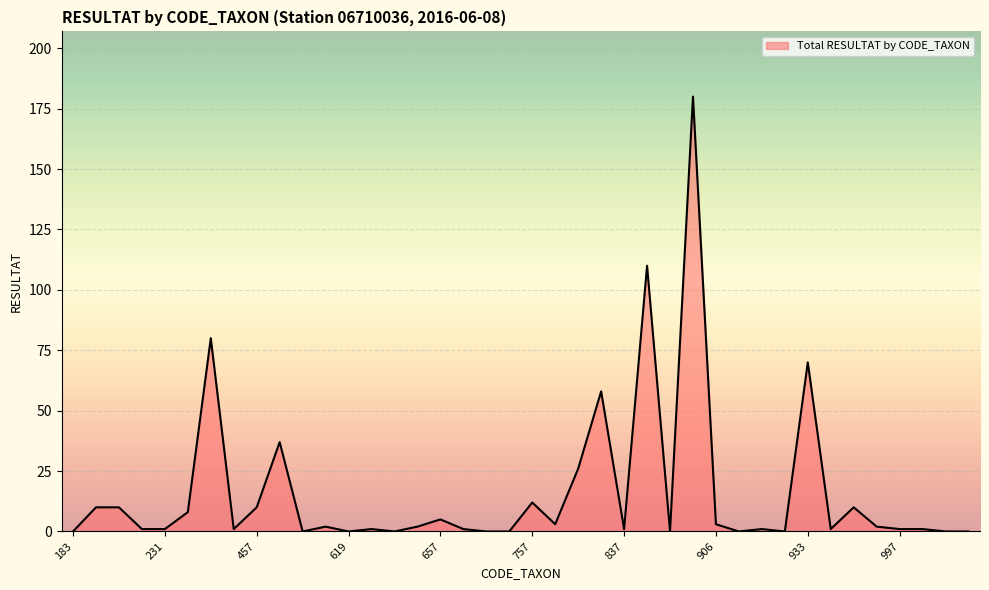

Reading left to right, extract all data points from this chart.

0	10	10	1	1	8	80	1	10	37	0	2	0	1	0	2	5	1	0	0	12	3	26	58	1	110	0	180	3	0	1	0	70	1	10	2	1	1	0	0